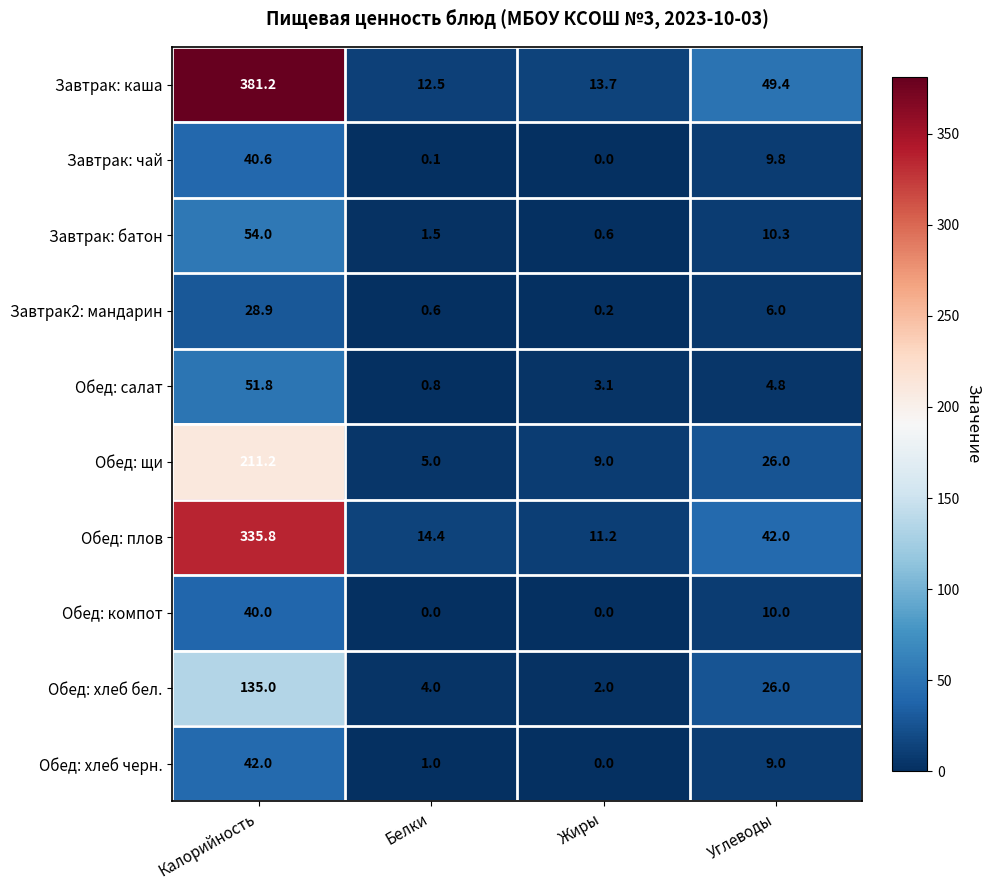

At which label does Обед: хлеб бел. reach its peak?

Калорийность